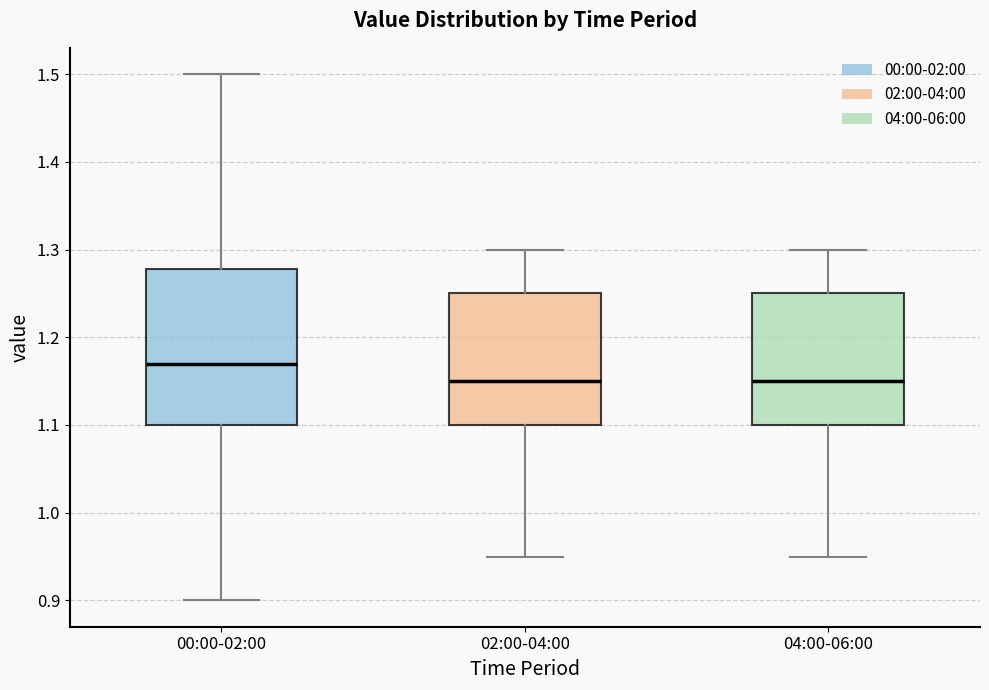

Comparing the boxes themselves (not the whiskers), which one is the tallest?

00:00-02:00